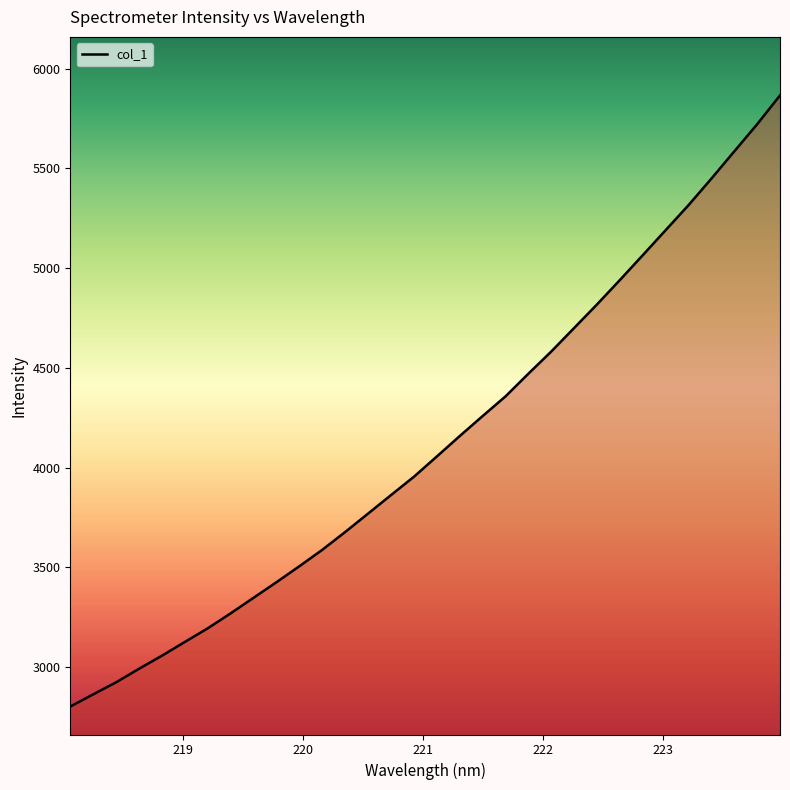

What is the greatest value displayed?

5866.1